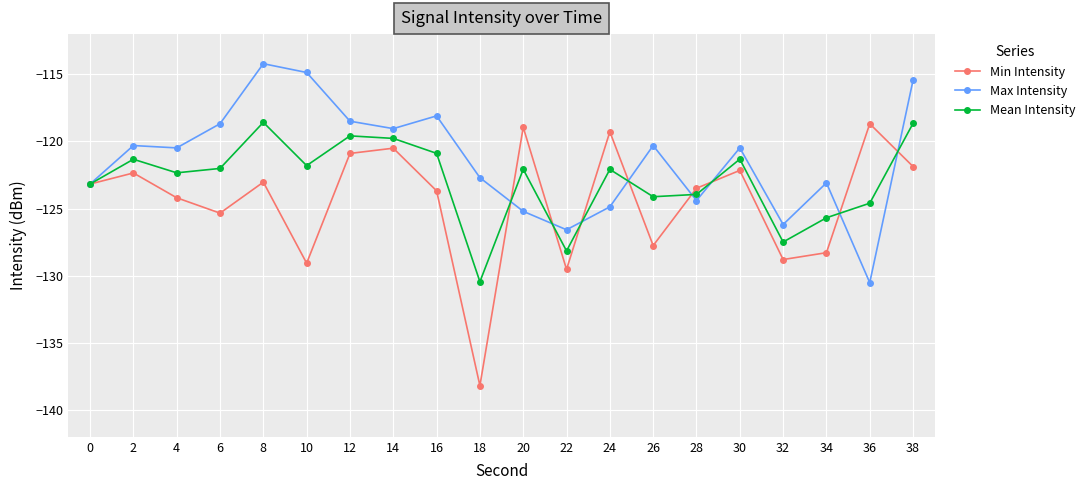

At 24, list the series in order from largest to smallest.

Min Intensity, Mean Intensity, Max Intensity